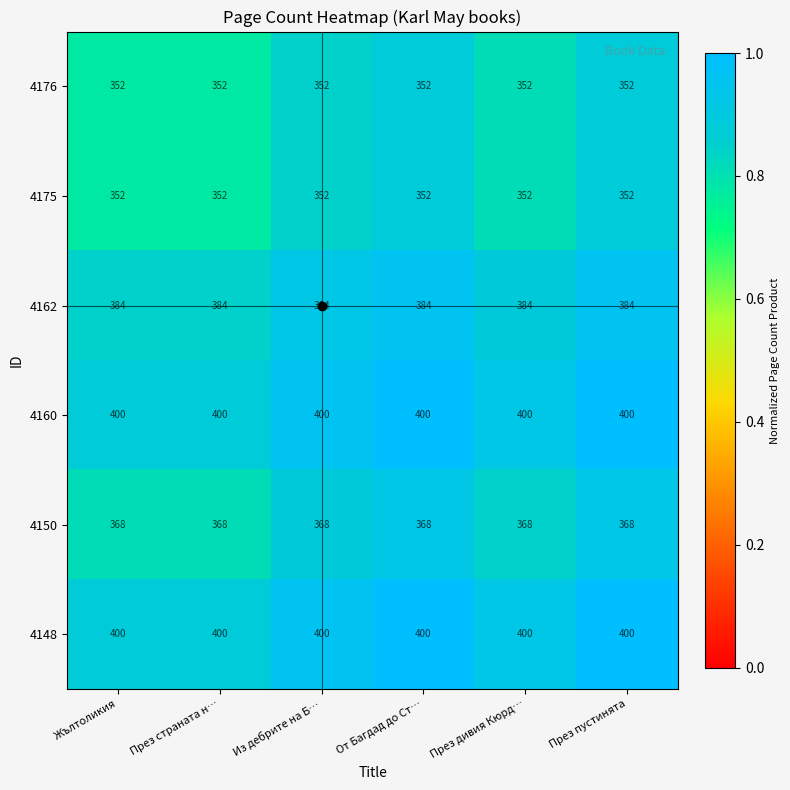

What value does the 4150 series have at Из дебрите на Б…?

368